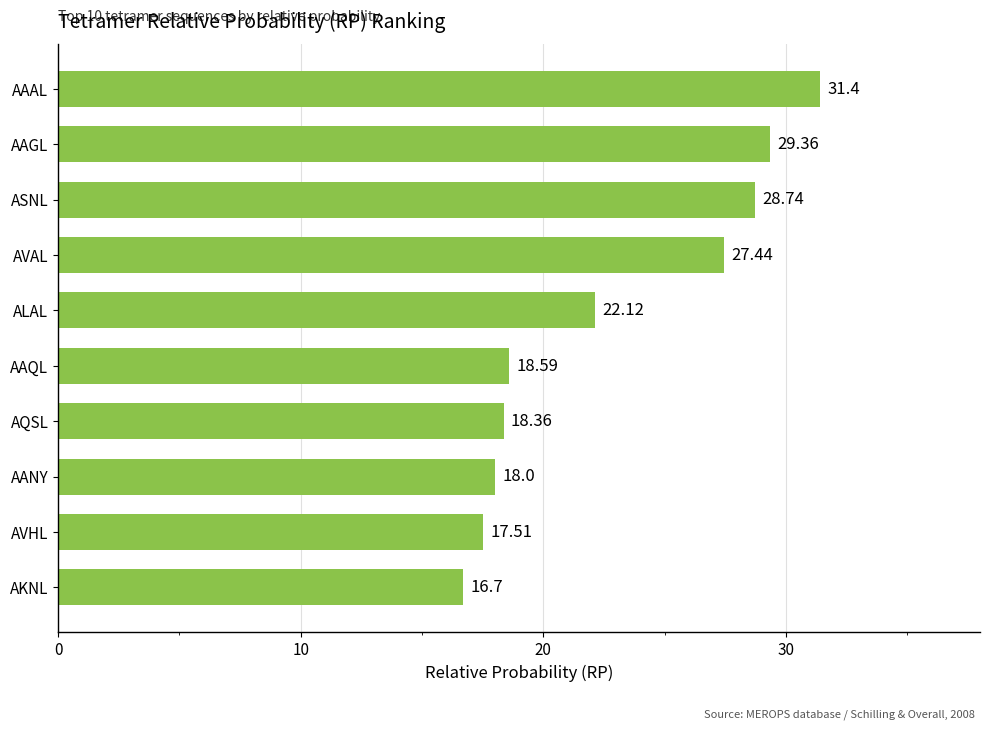

What is the greatest value displayed?

31.4